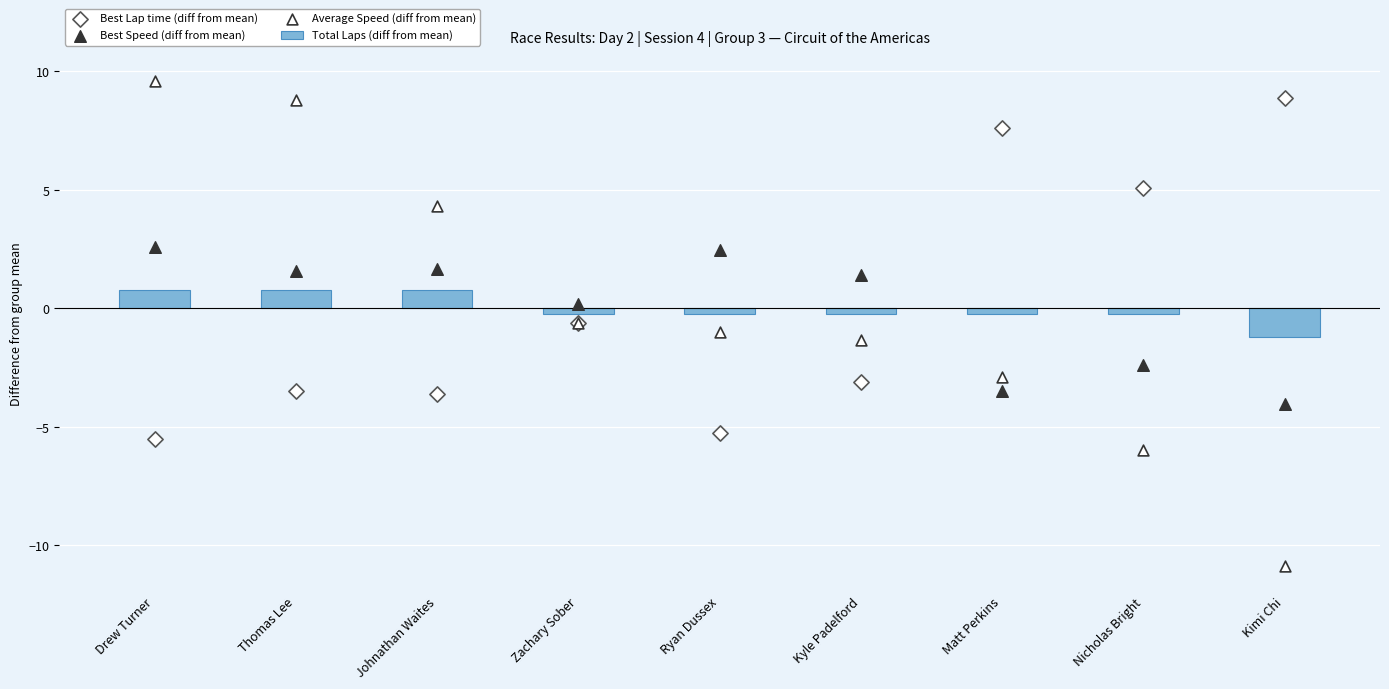

What are all the series names shown in the legend?

Total Laps (diff from mean), Best Lap time (diff from mean), Best Speed (diff from mean), Average Speed (diff from mean)